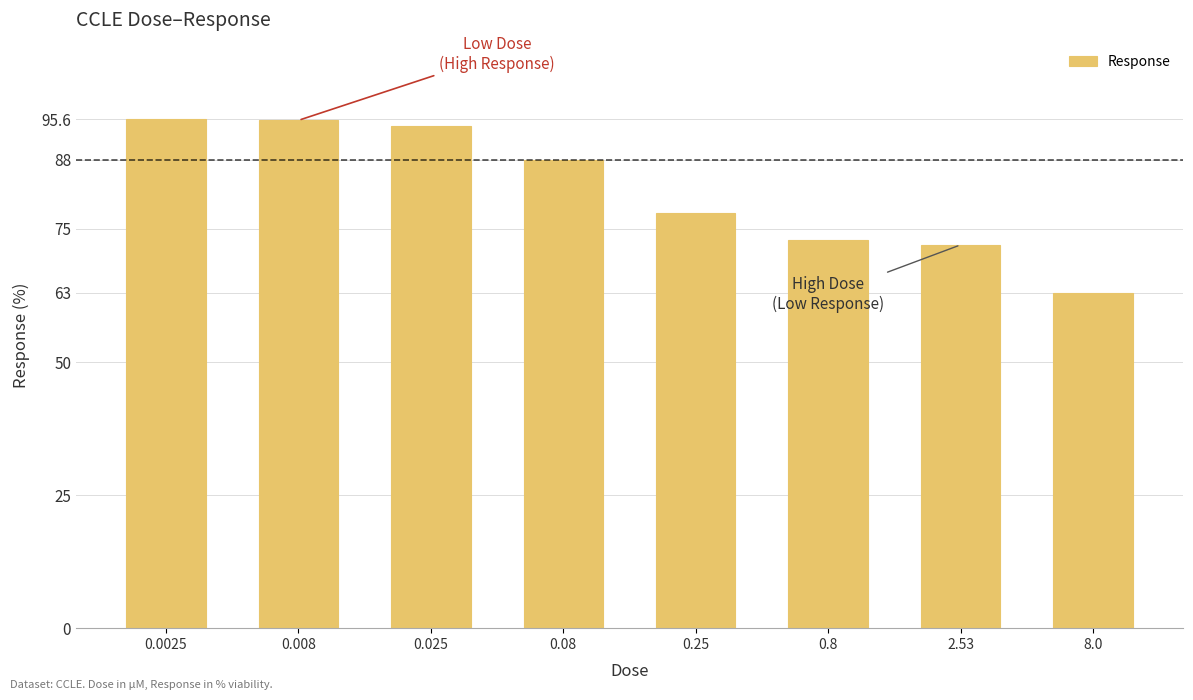

What position from the left is 8.0?

8